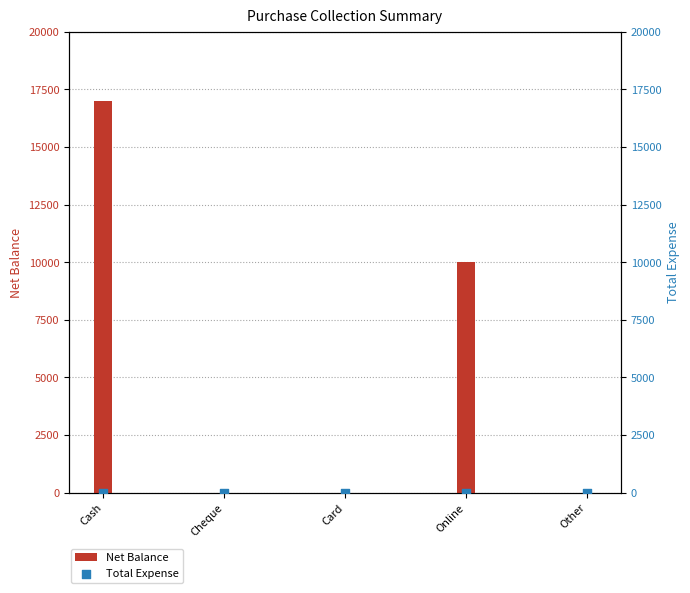

Which series contains the lowest Y value?

Net Balance